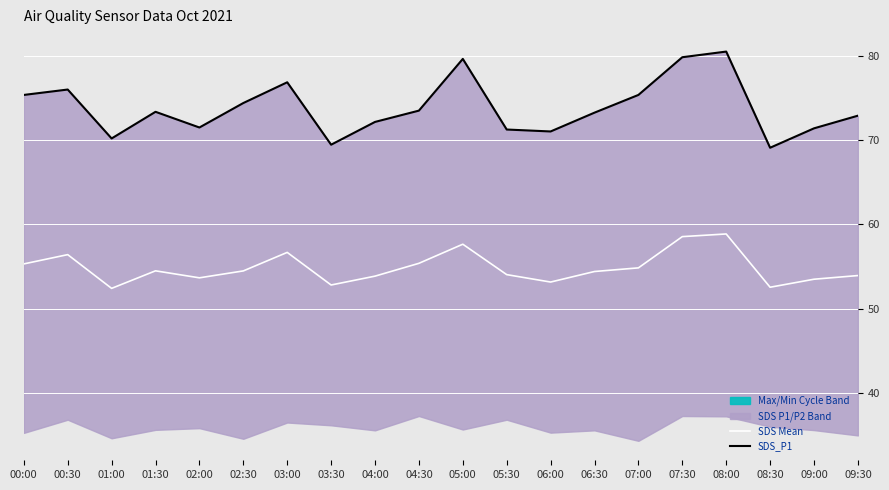

Which series has the largest total across all categories?

SDS_P1